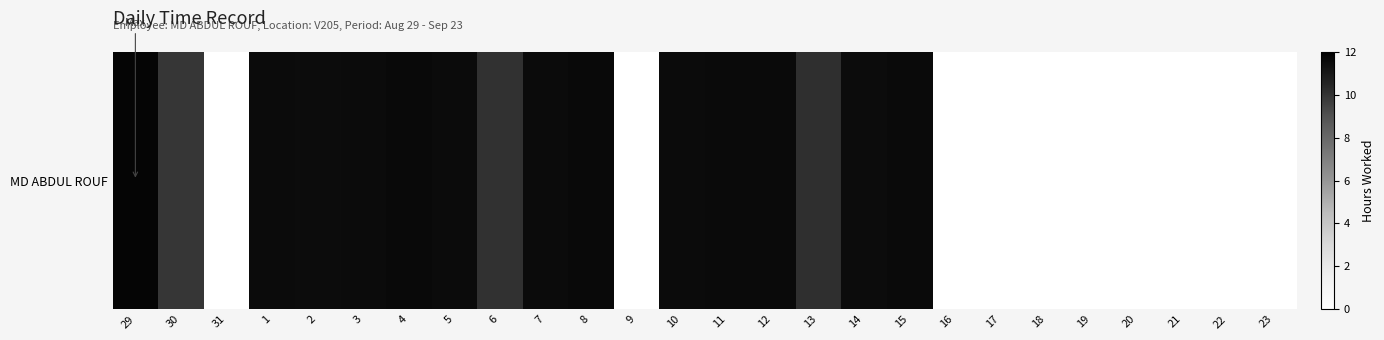

What is the sum of all values?

180.3